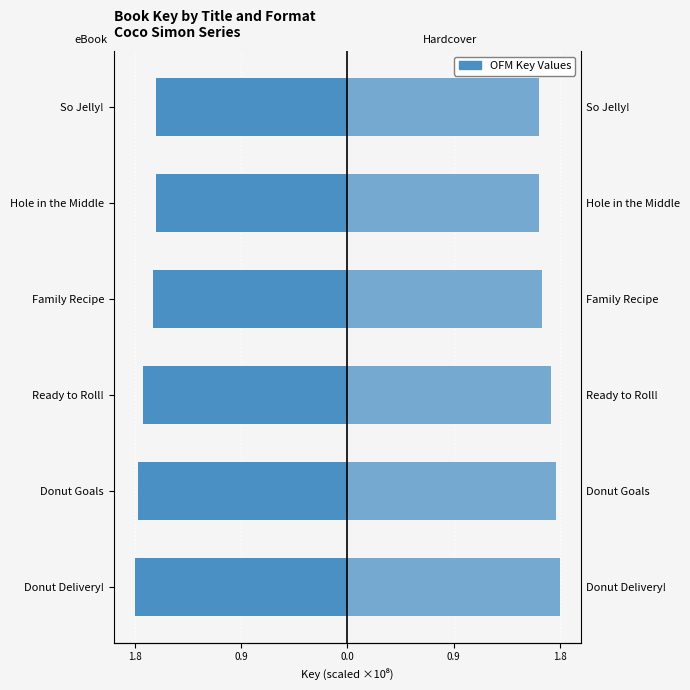

Count the number of categories in the chart.

6